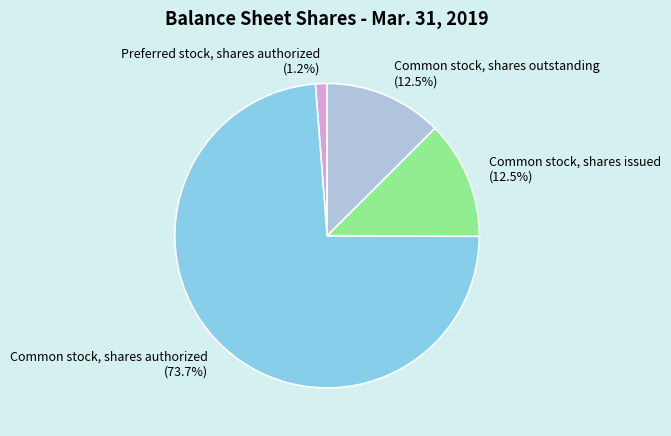

Does Common stock, shares issued (12.5%) represent more than half of the total?

No